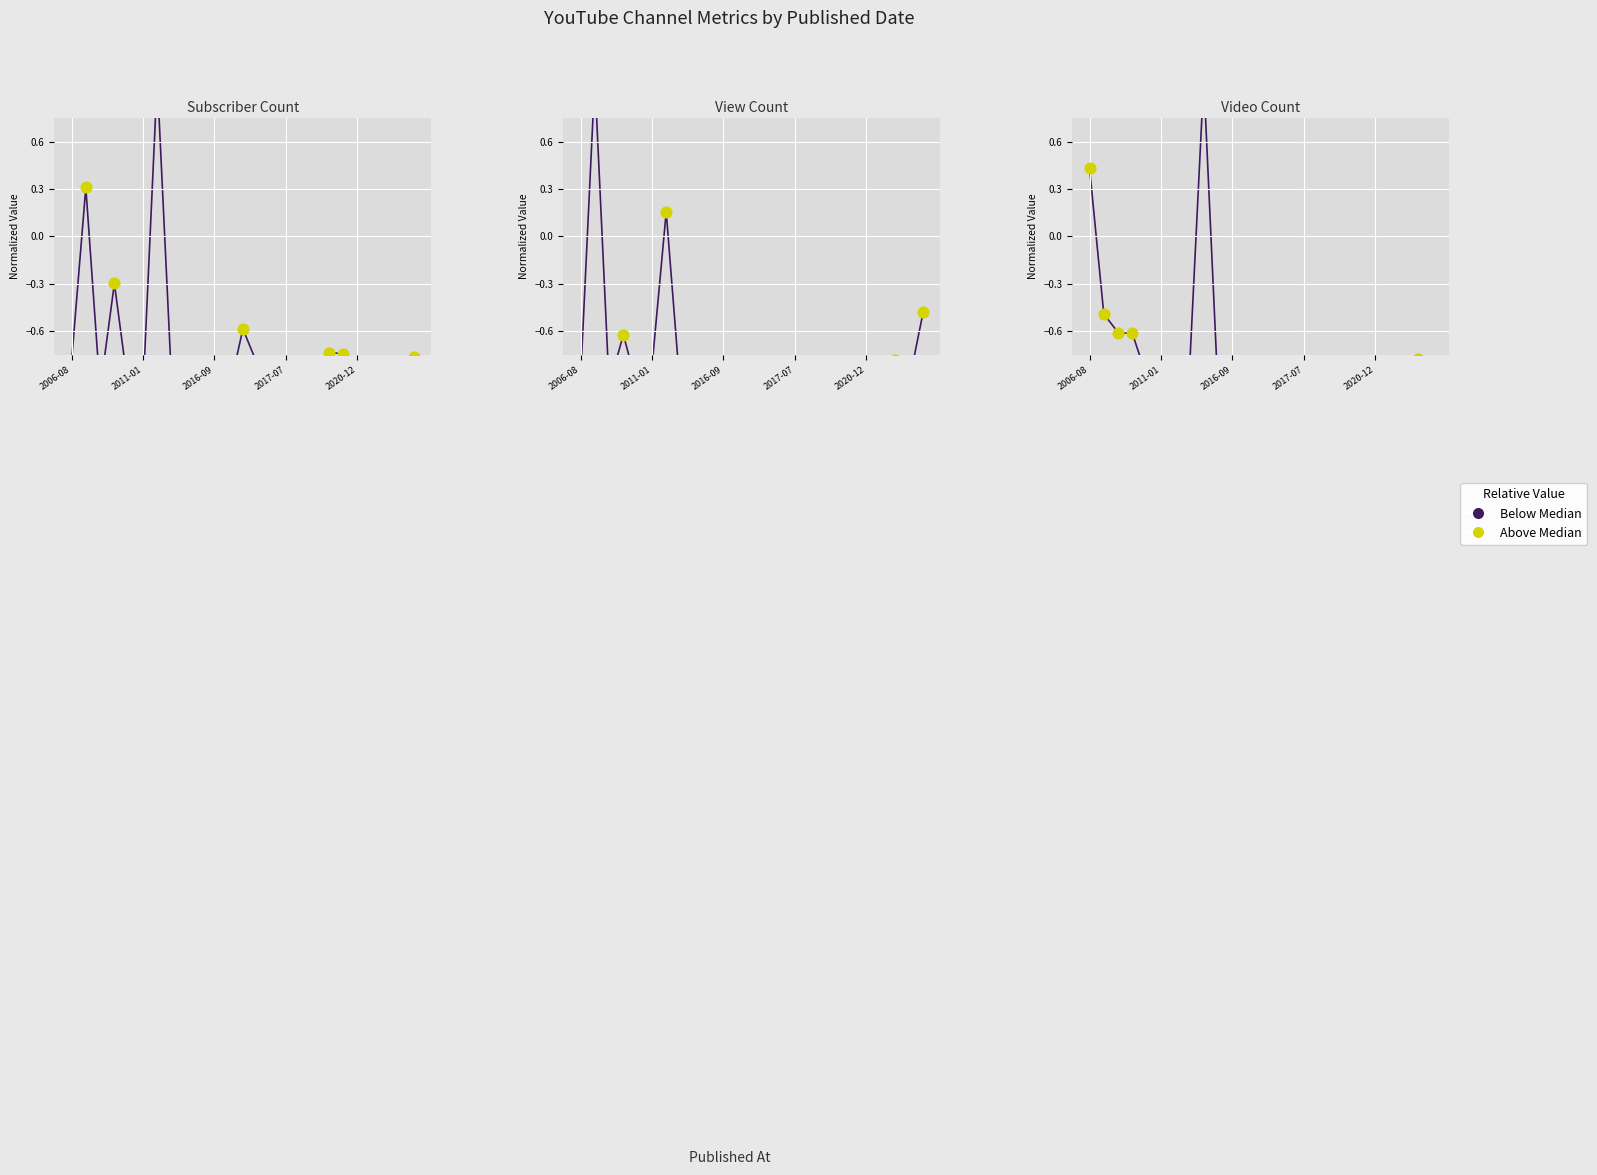

At how many categories does at least one series exceed 0?

4